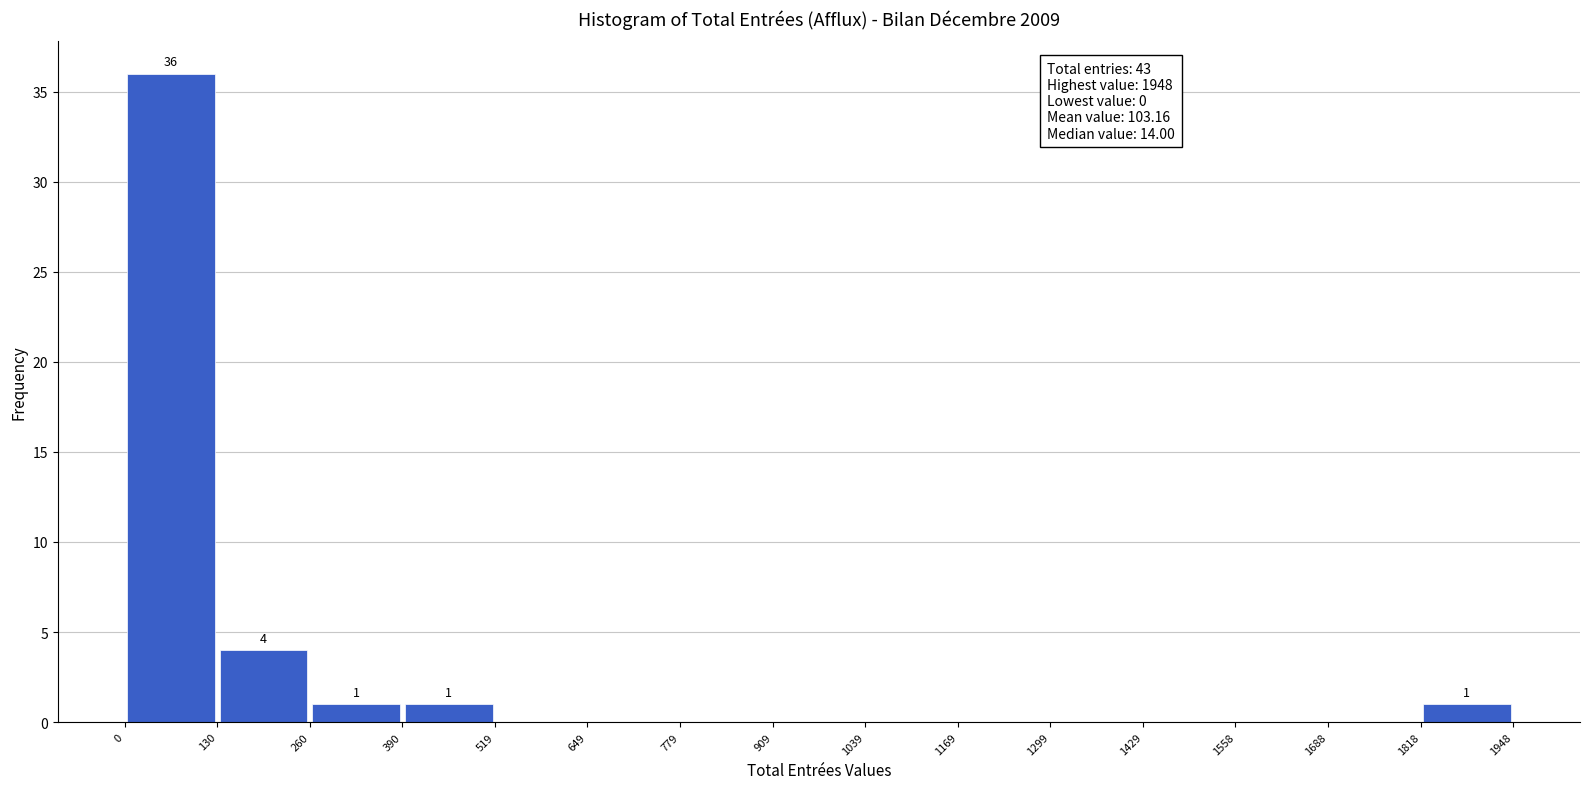

Which range on the x-axis has the tallest bar?

0 to 130